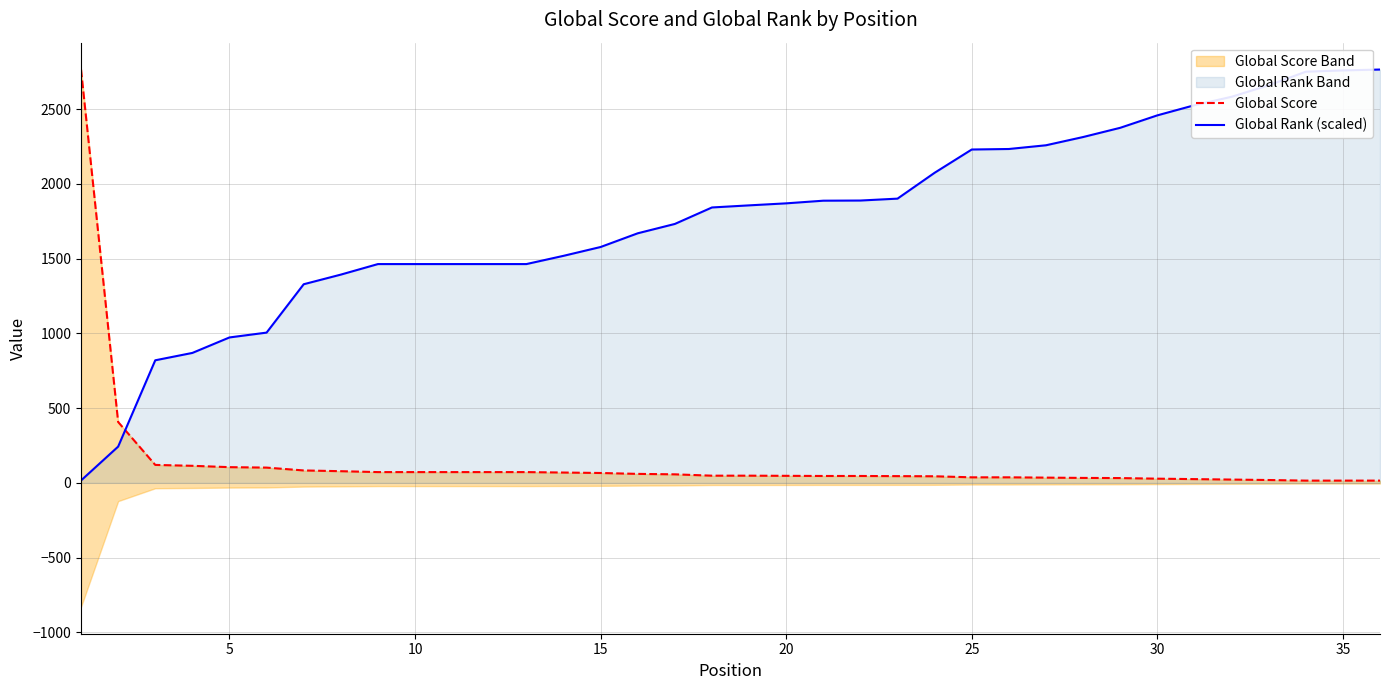

What is the highest value of the Global Rank (scaled) series?

2764.0